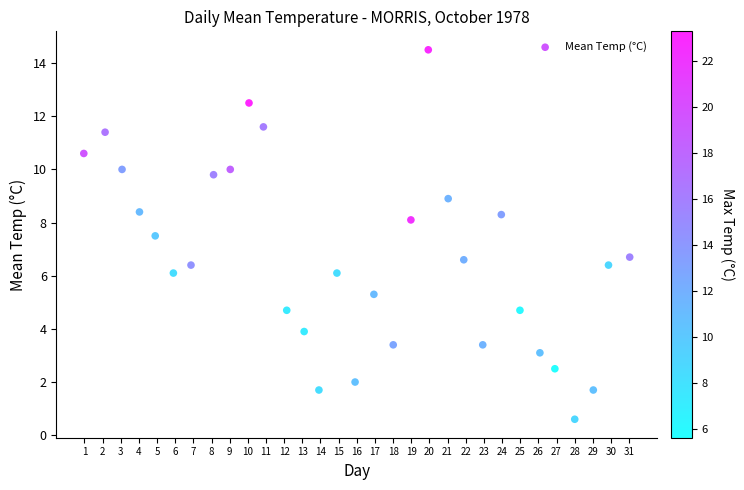

What is the range of Y values (max minus min)?

13.9